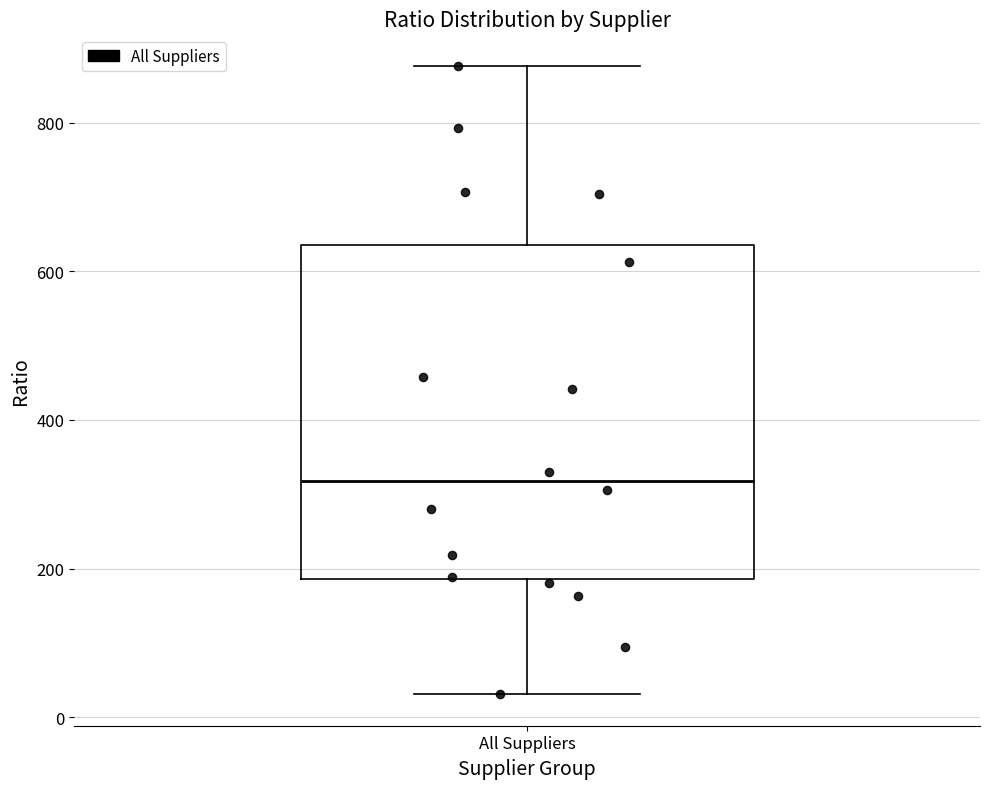

Transcribe this box plot: give where the median line is, the range the box spans, and where the two whiskers end, as read against the y-axis. The values are not printed on the chart, so give them approximately, as read against the axis.

median 320, box 180 to 640, whiskers 40 to 880